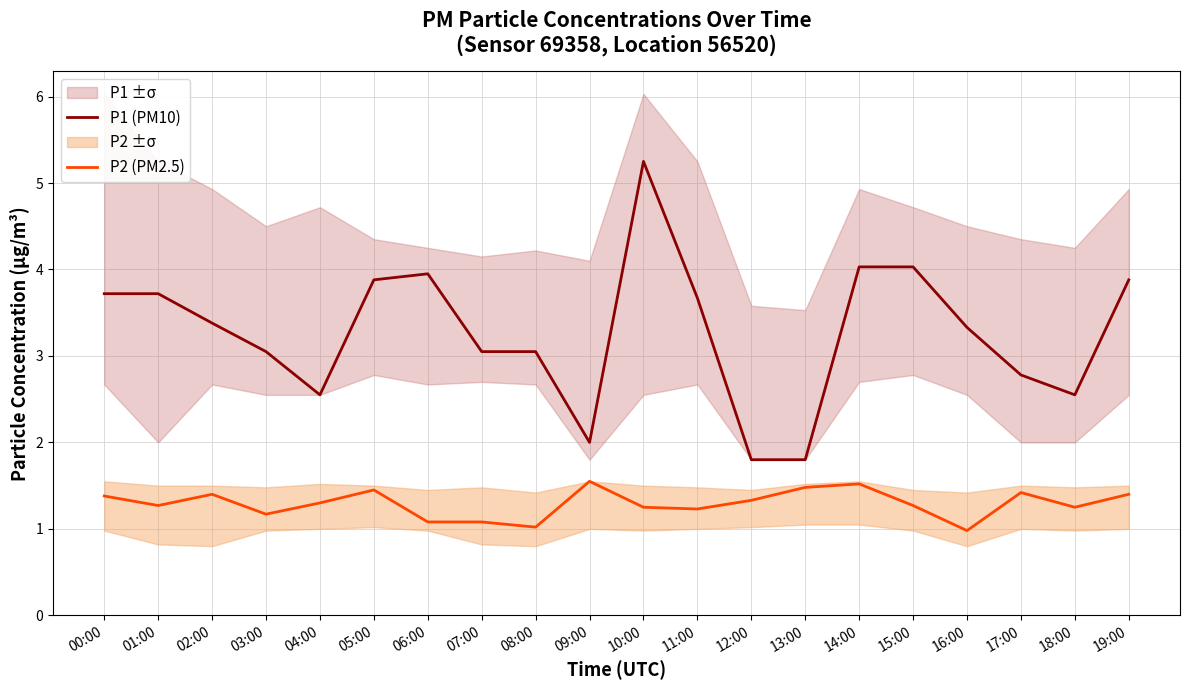

True or false: P1 (PM10) and P2 (PM2.5) cross at least once.

False